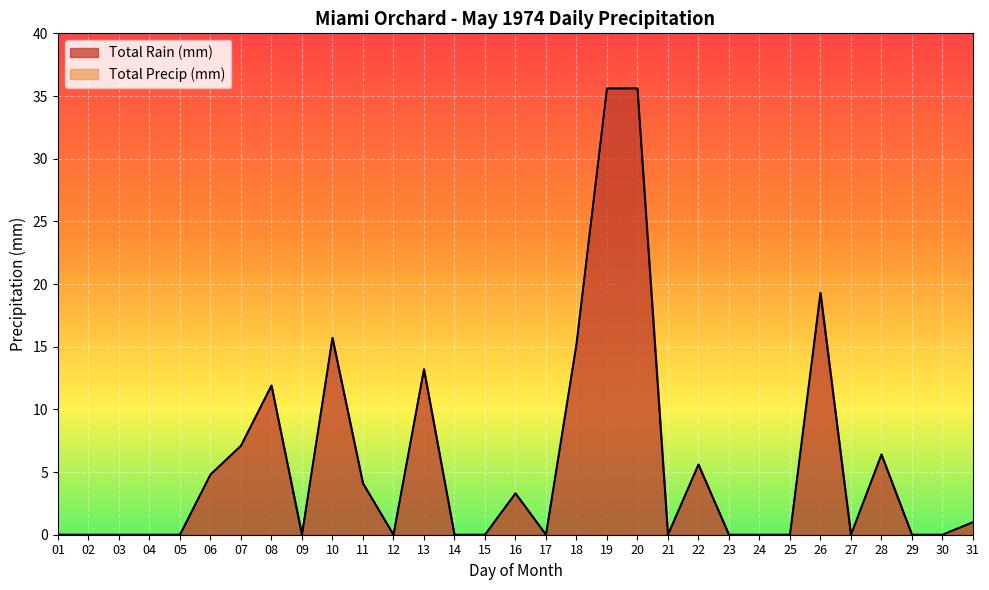

Is it true that Total Precip (mm) equals 0.0 at 24?

True